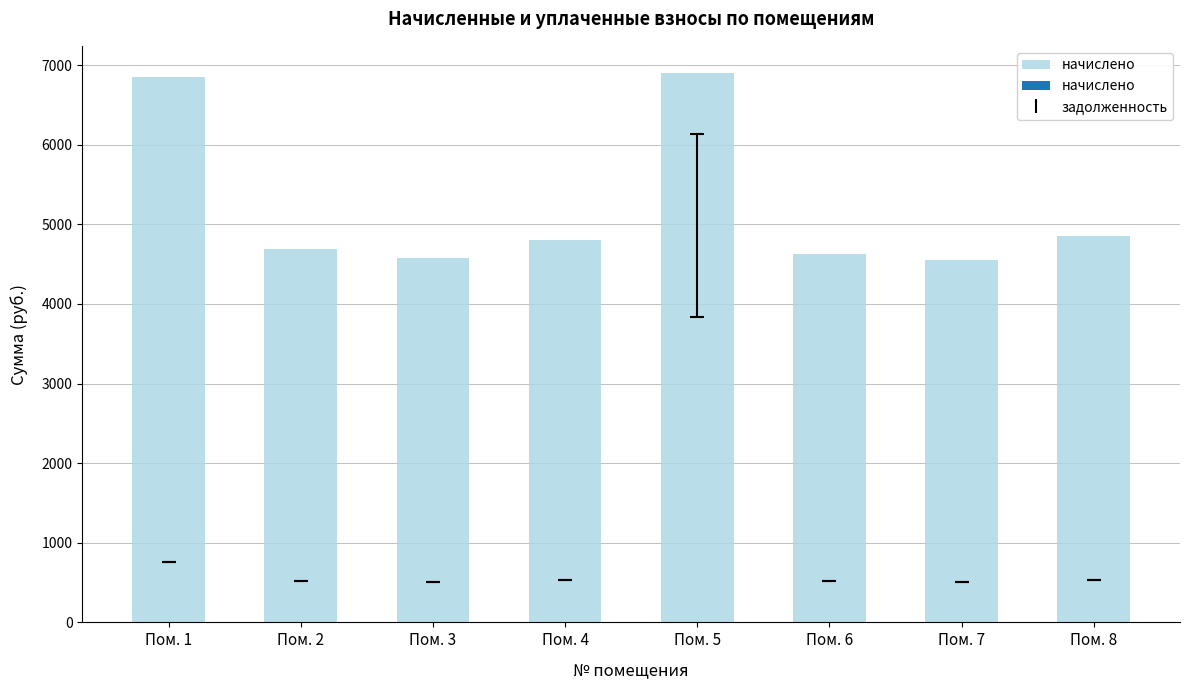

Count the number of values greater than 4801.

4